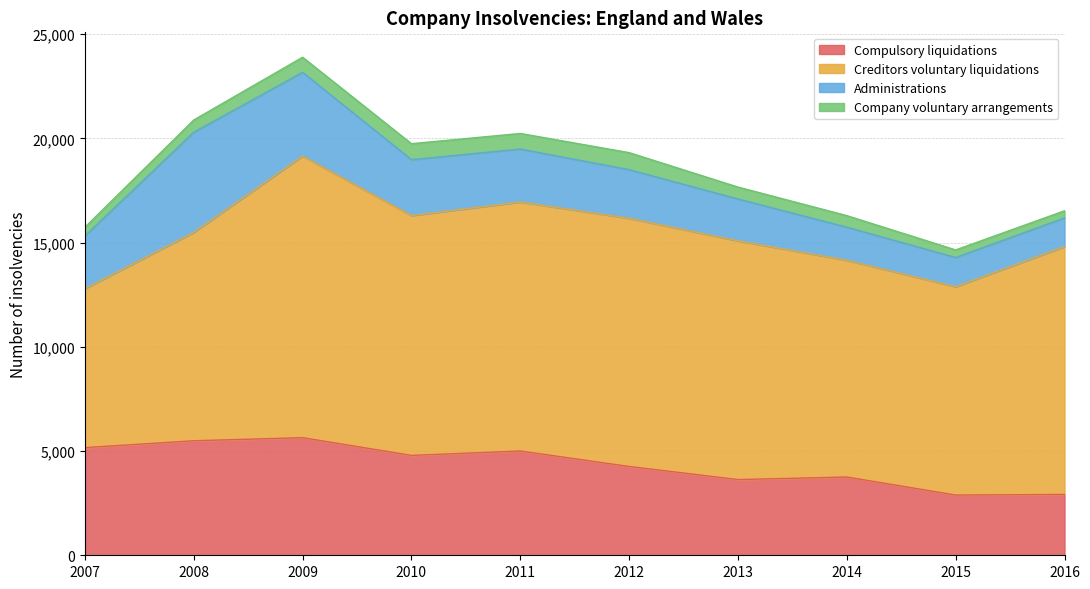

Reading right to left, list all the values displayed in this chart.

Compulsory liquidations: 2016=2919	2015=2889	2014=3755	2013=3632	2012=4261	2011=5003	2010=4792	2009=5643	2008=5494	2007=5165
Creditors voluntary liquidations: 2016=11890	2015=9995	2014=10399	2013=11453	2012=11906	2011=11947	2010=11506	2009=13509	2008=9995	2007=7625
Administrations: 2016=1374	2015=1402	2014=1587	2013=2009	2012=2334	2011=2539	2010=2682	2009=4019	2008=4808	2007=2531
Company voluntary arrangements: 2016=344	2015=363	2014=554	2013=571	2012=816	2011=748	2010=766	2009=723	2008=586	2007=417